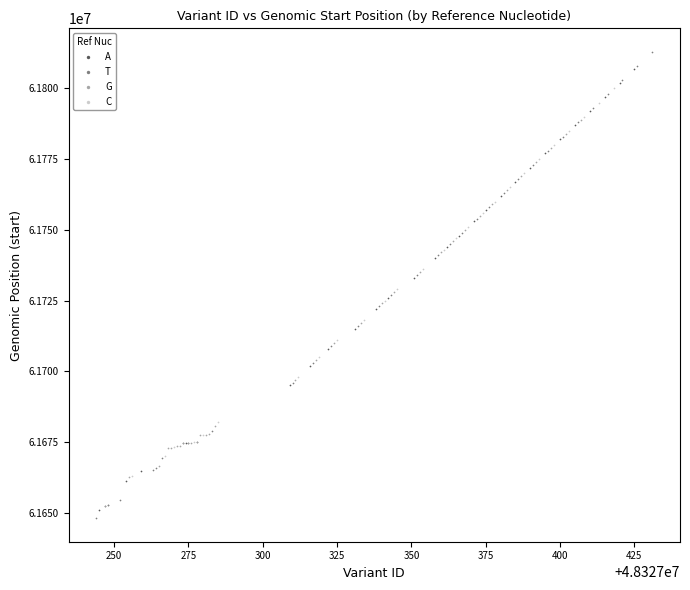

What are all the series names shown in the legend?

A, T, G, C